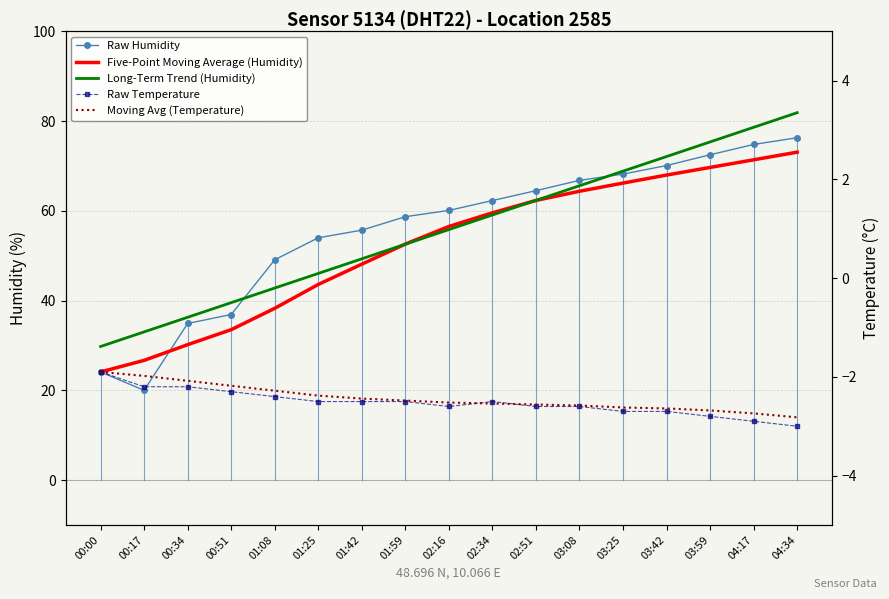

What is the difference between the Moving Avg (Temperature) values at 03:42 and 01:08?

0.4